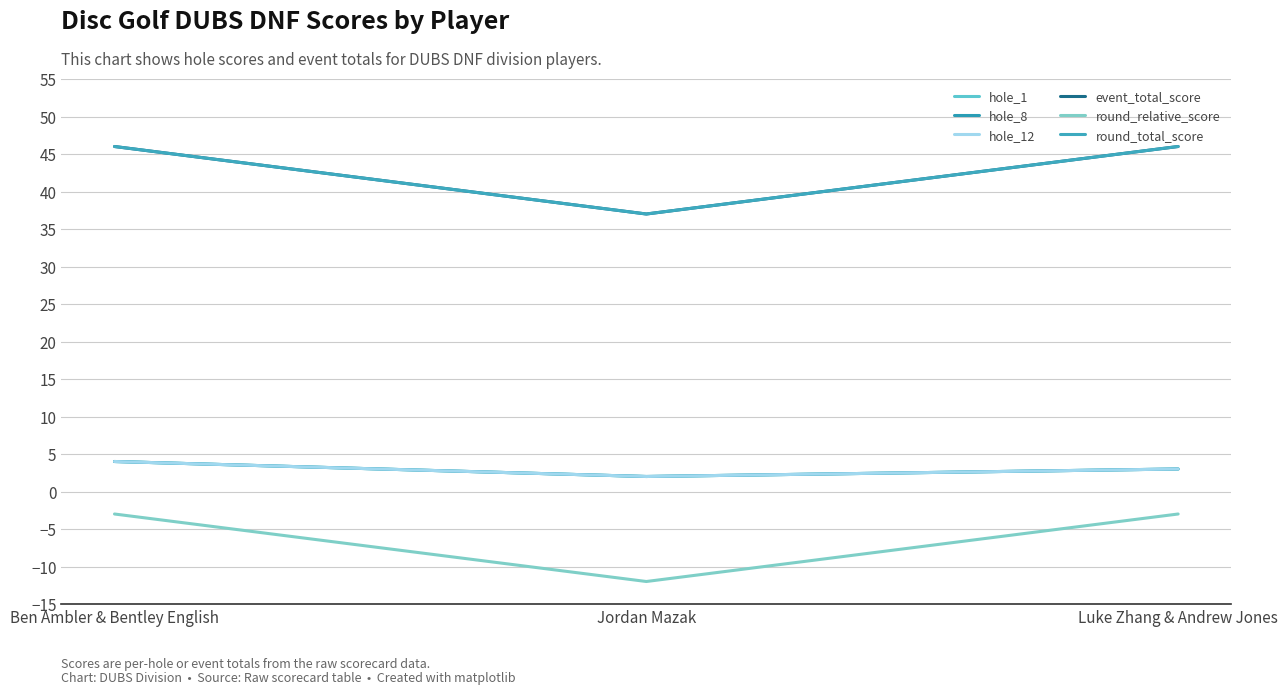

Is this an area chart (filled region under the line)?

No